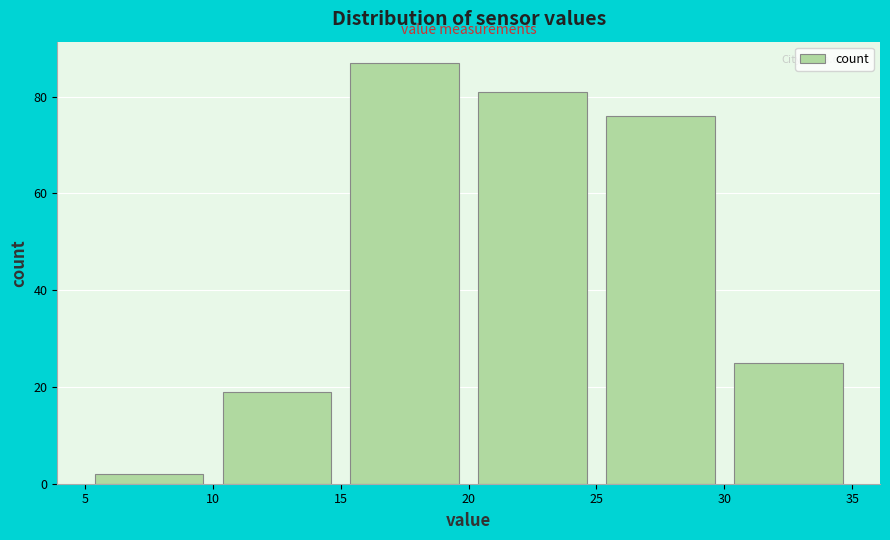

Reading left to right, transcribe this chart: for each bar, give the range it covers on the x-axis and its height. The values are not printed on the chart, so give them approximately, as read against the axis.

5 to 10: 2
10 to 15: 20
15 to 20: 88
20 to 25: 82
25 to 30: 76
30 to 35: 26